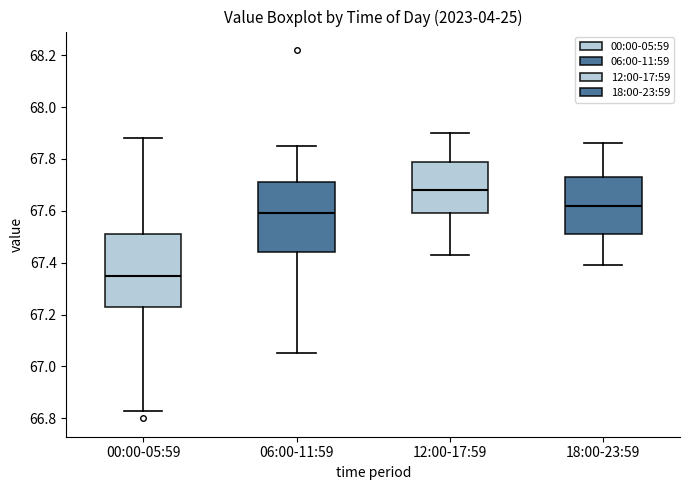

Which box has the highest median line?

12:00-17:59